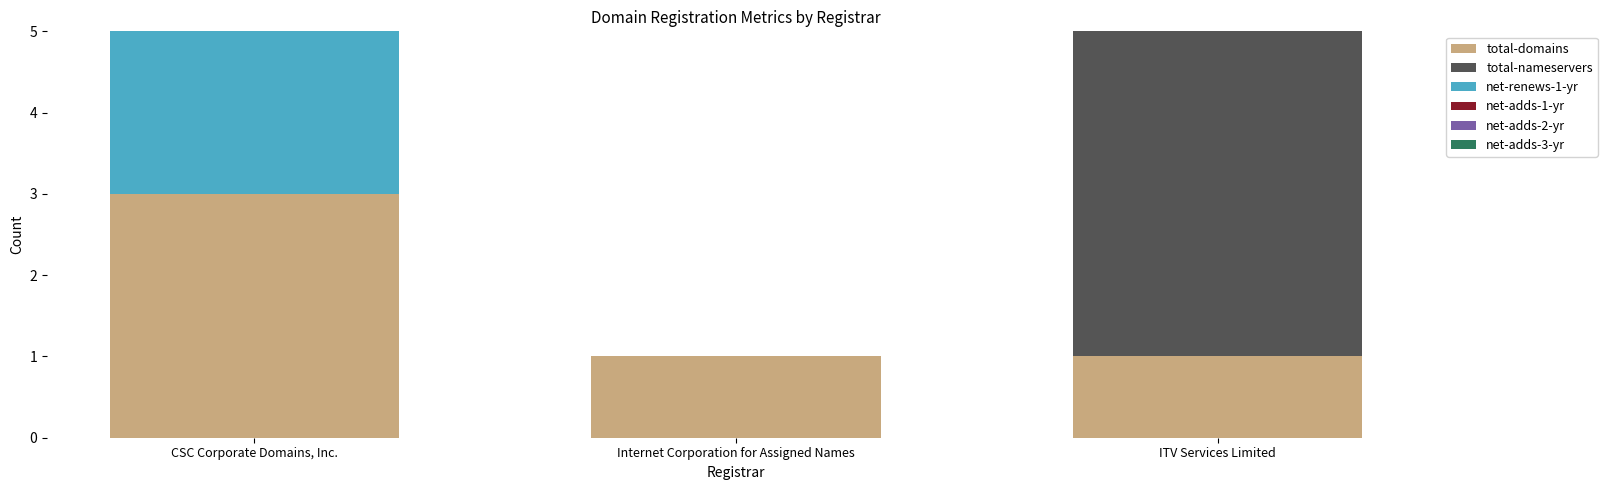

True or false: total-domains has a value of 5 at CSC Corporate Domains, Inc..

False